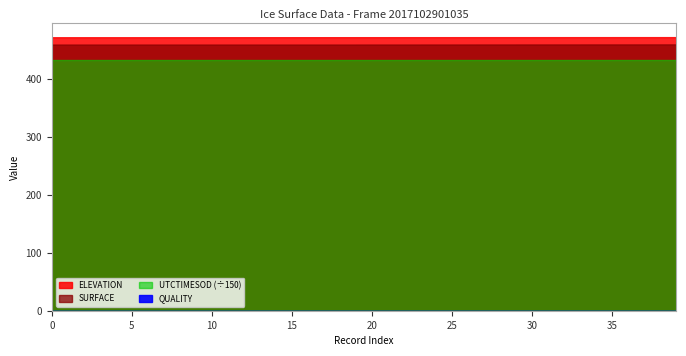

True or false: QUALITY has more than 2 interior local peaks.

False